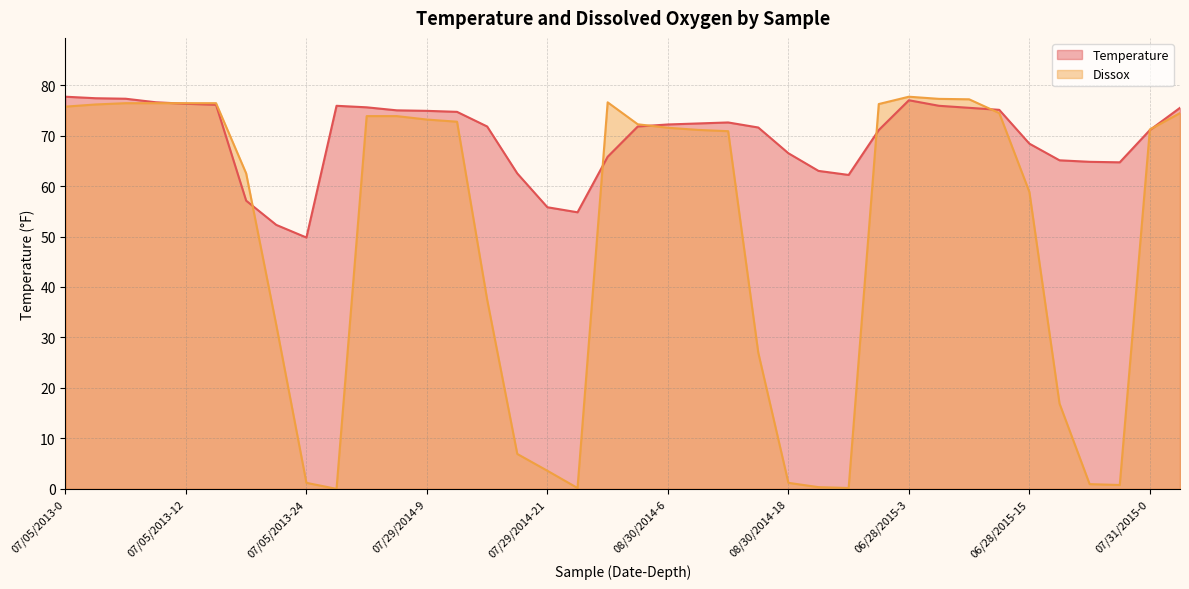

Rank the categories by Dissox value from highest to lowest.

06/28/2015-3, 06/28/2015-6, 06/28/2015-9, 08/30/2014-0, 07/05/2013-6, 07/05/2013-9, 07/05/2013-12, 07/05/2013-15, 06/28/2015-0, 07/05/2013-3, 07/05/2013-0, 06/28/2015-12, 07/31/2015-3, 07/29/2014-3, 07/29/2014-6, 07/29/2014-9, 07/29/2014-12, 08/30/2014-3, 08/30/2014-6, 07/31/2015-0, 08/30/2014-9, 08/30/2014-12, 07/05/2013-18, 06/28/2015-15, 07/29/2014-15, 07/05/2013-21, 08/30/2014-15, 06/28/2015-18, 07/29/2014-18, 07/29/2014-21, 07/05/2013-24, 08/30/2014-18, 06/28/2015-21, 06/28/2015-24, 08/30/2014-21, 07/29/2014-24, 08/30/2014-24, 07/29/2014-0